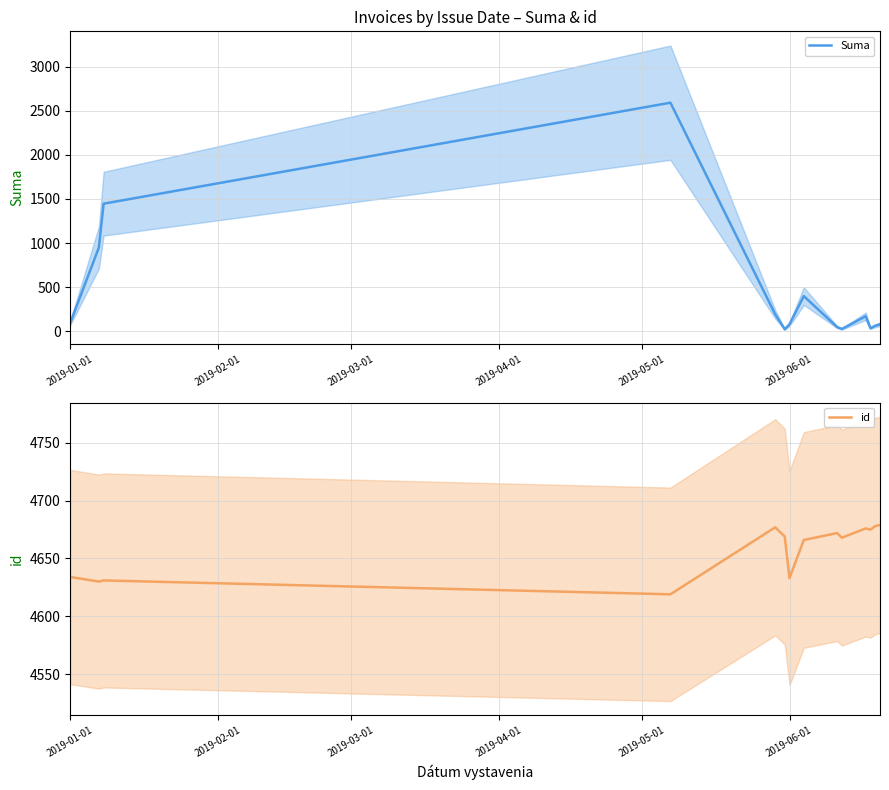

What is the difference between the second highest and minimum values in the Suma series?

1422.6